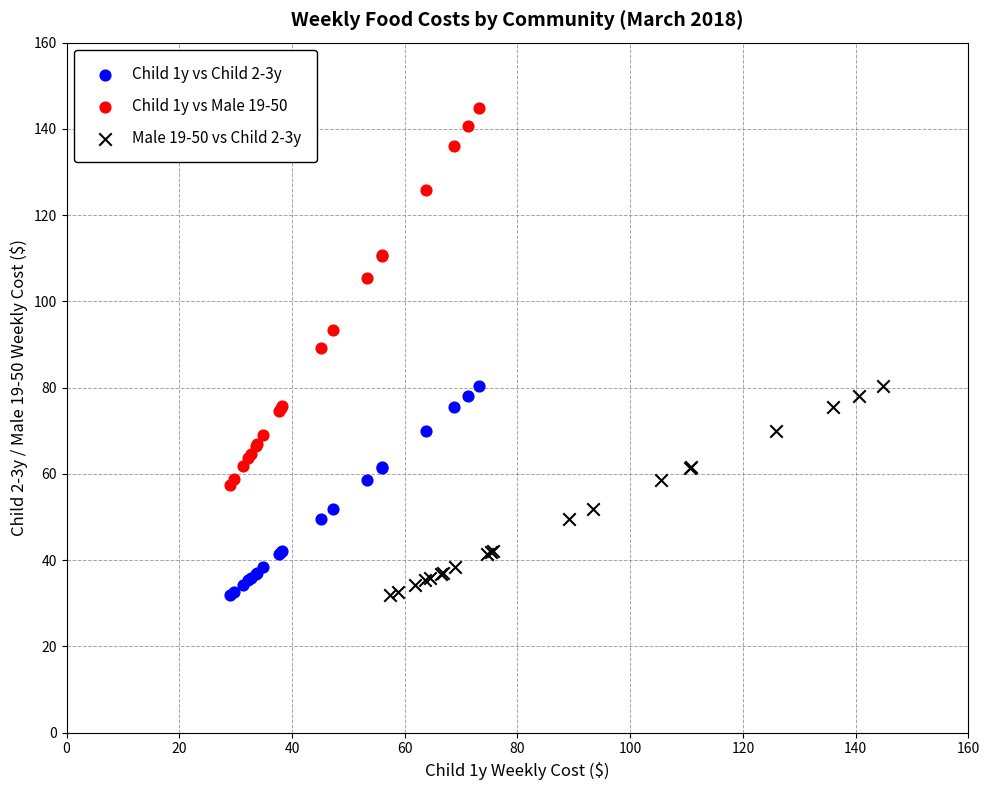

Which series has the widest spread of Y values?

Child 1y vs Male 19-50